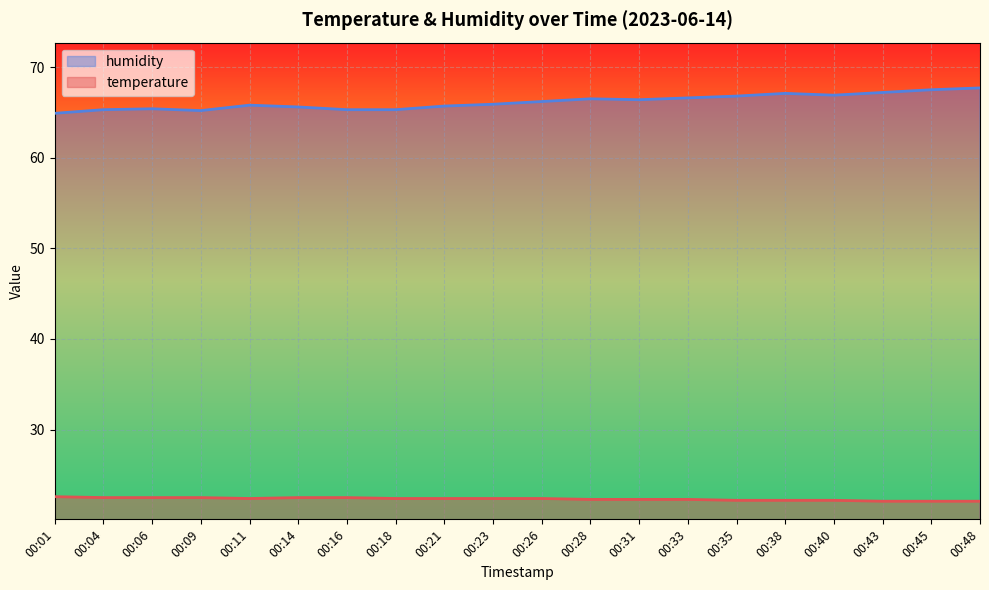

List the series in order of their overall mean, lowest first.

temperature, humidity